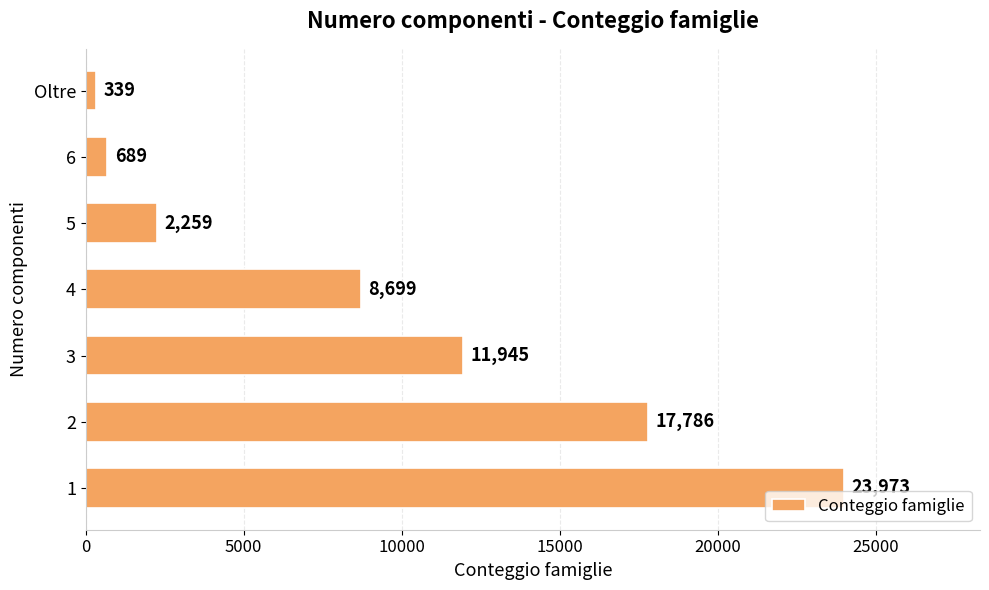

Reading top to bottom, what are all the values shown in this chart?

339	689	2259	8699	11945	17786	23973